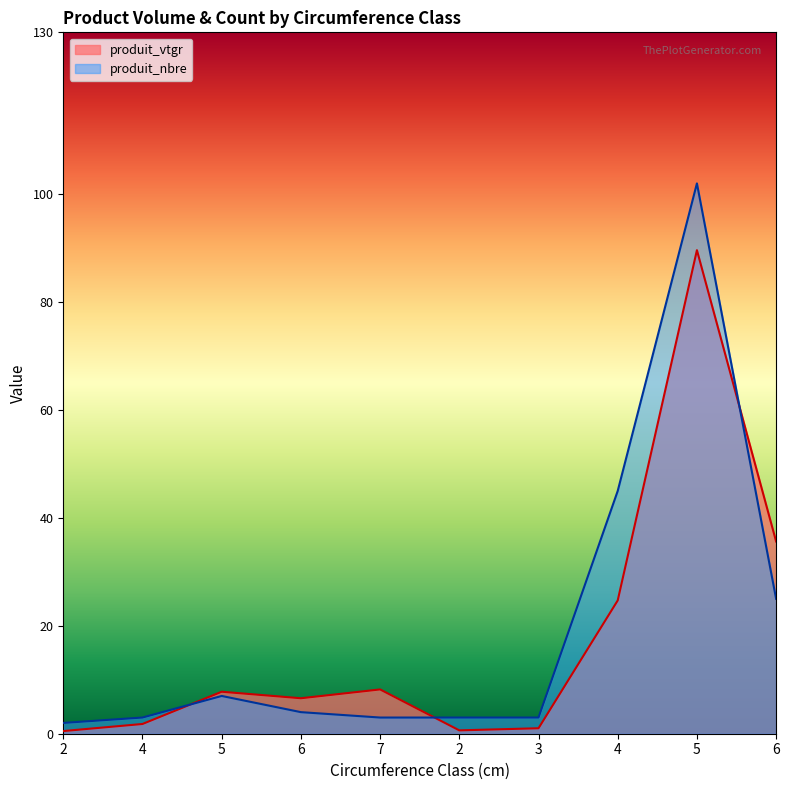

The value of produit_nbre at 4 is 62.5. True or false?

False